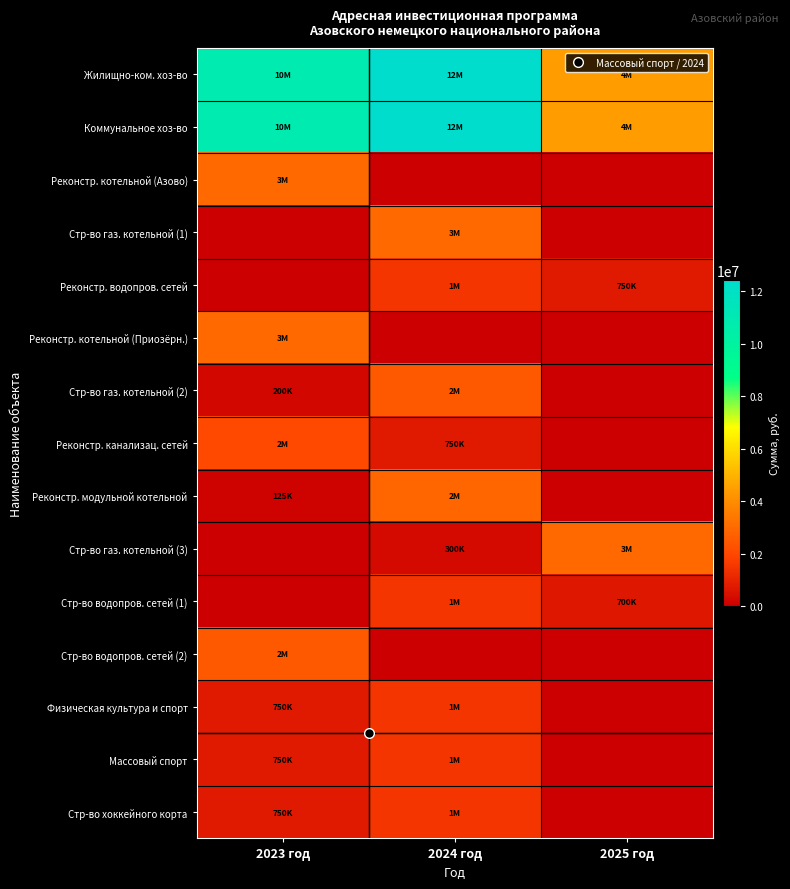

At how many categories does at least one series exceed 8234556?

2